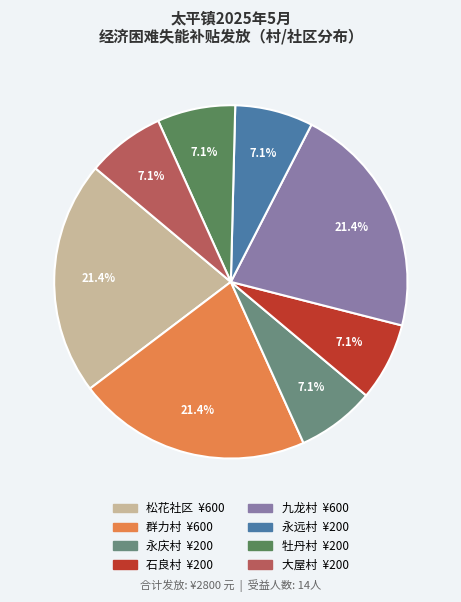

Does 九龙村 account for over 50% of the chart?

No